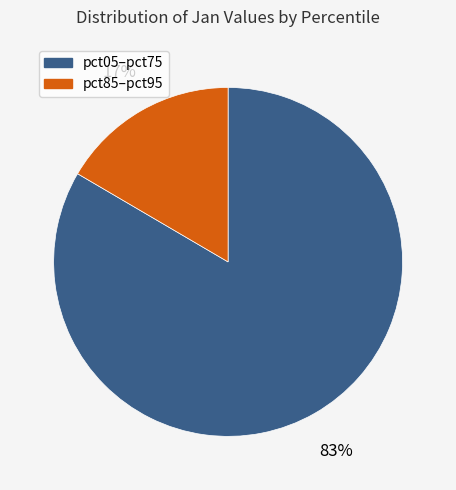

Is there a majority slice in this chart?

Yes